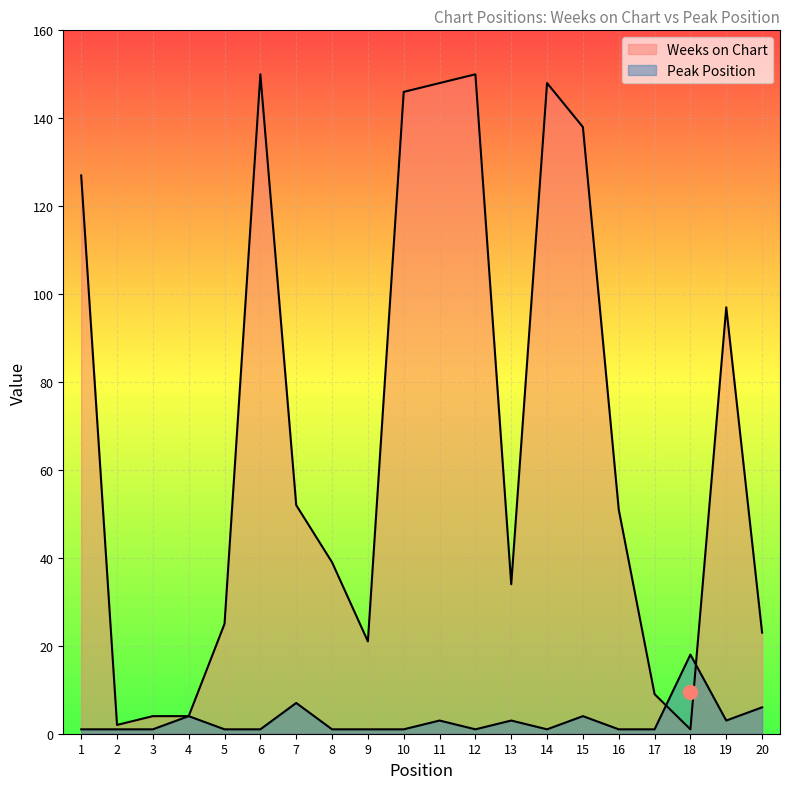

Which series has the widest spread of values?

Weeks on Chart